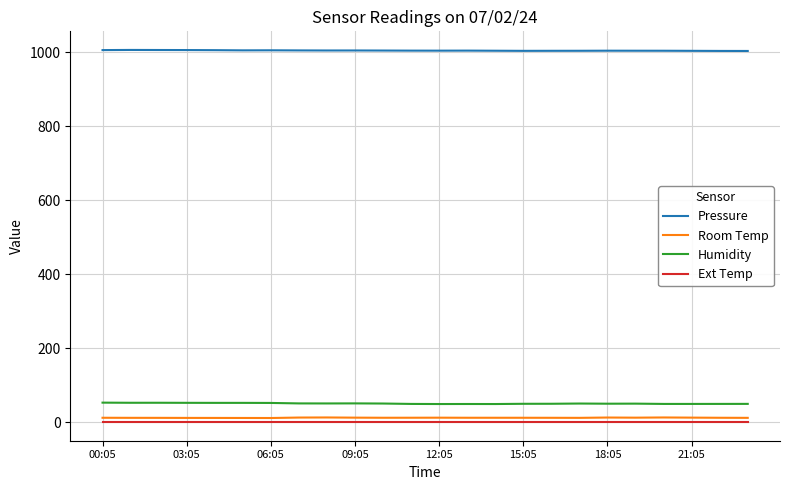

Which series has the largest total across all categories?

Pressure